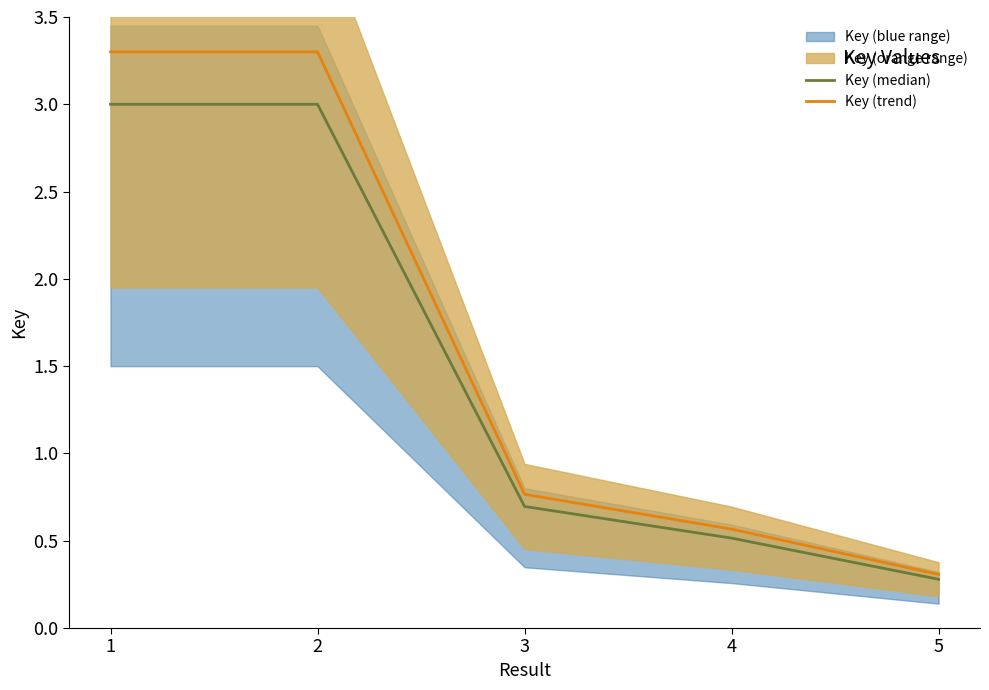

Which series has the largest total across all categories?

Key (trend)